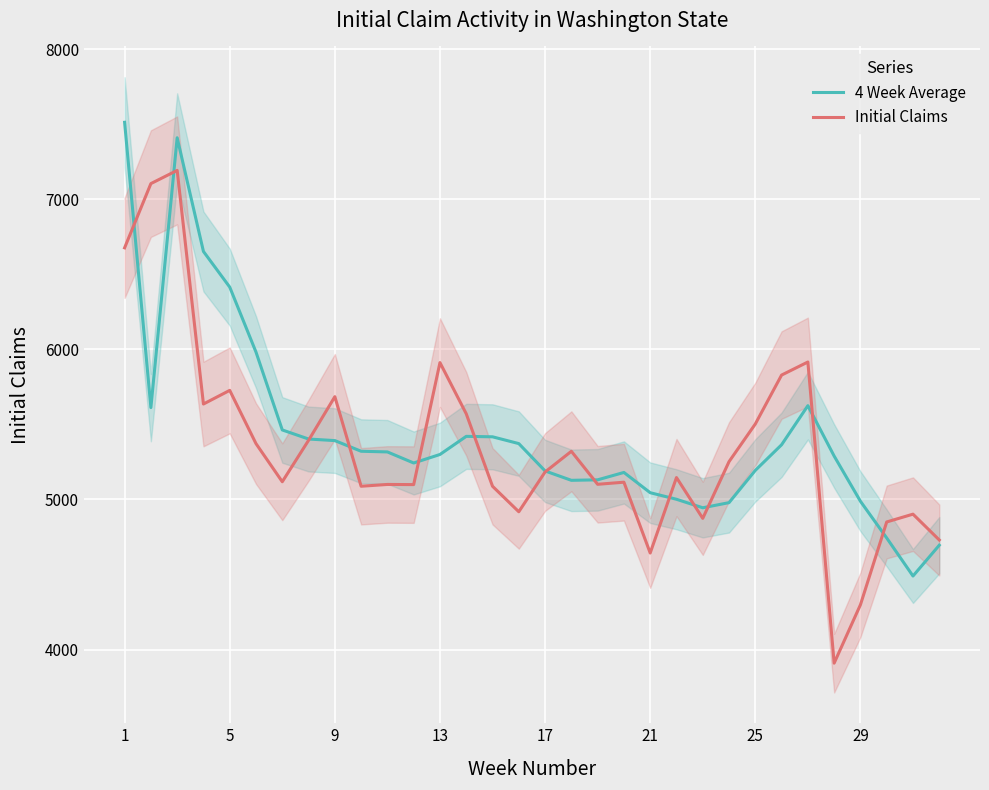

Rank the series by their average value, from highest to lowest.

4 Week Average, Initial Claims